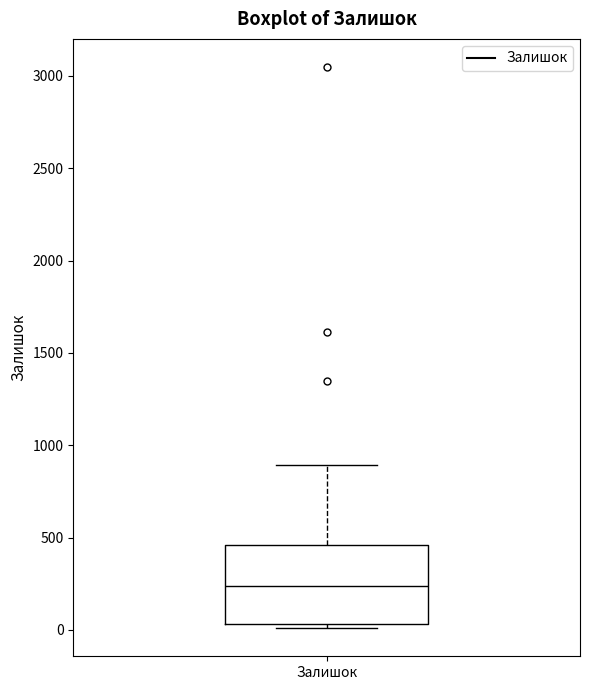

Transcribe this box plot: give where the median line is, the range the box spans, and where the two whiskers end, as read against the y-axis. The values are not printed on the chart, so give them approximately, as read against the axis.

median 250, box 50 to 450, whiskers 0 to 900